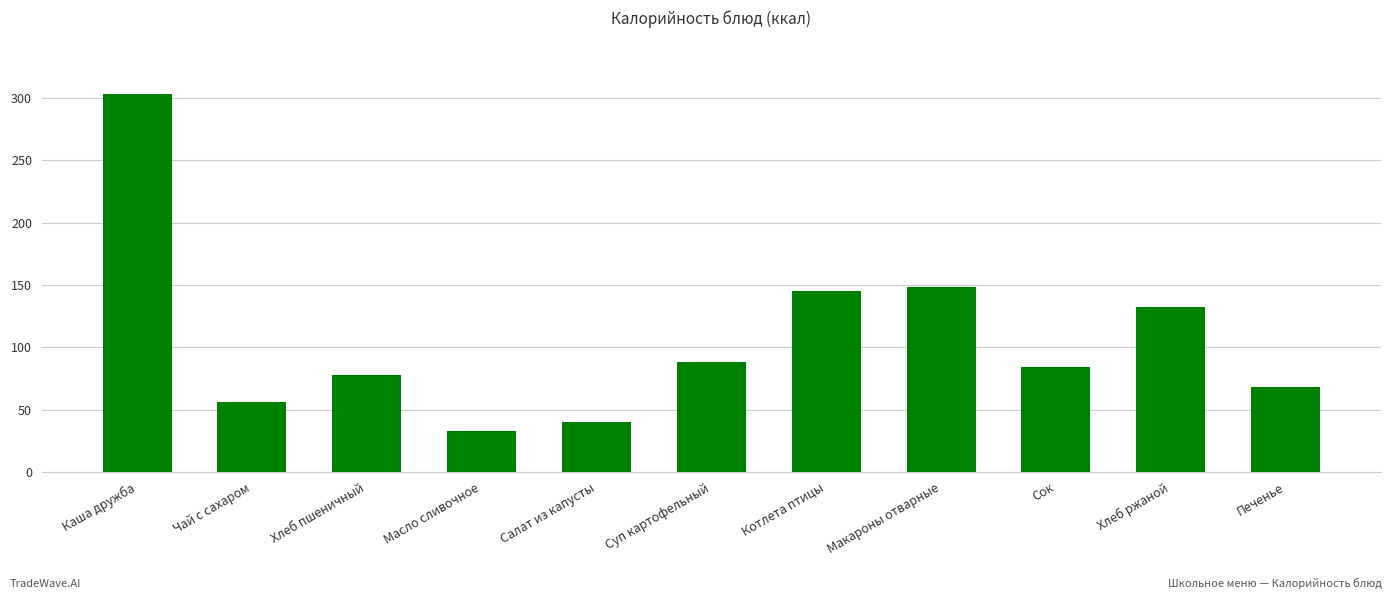

Reading left to right, list all the values displayed in this chart.

303	56	78	33	40	88	145	148	84	132	68